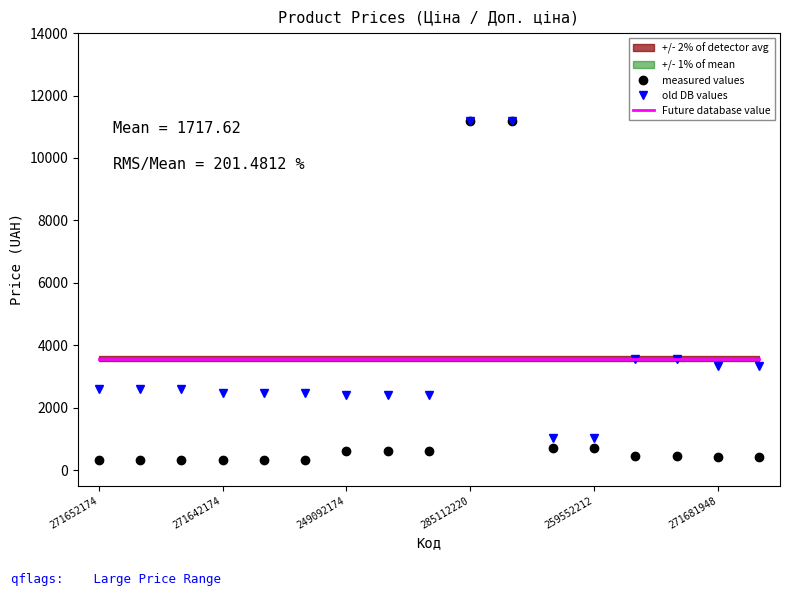

What is the lowest value of the Future database value series?

3568.7